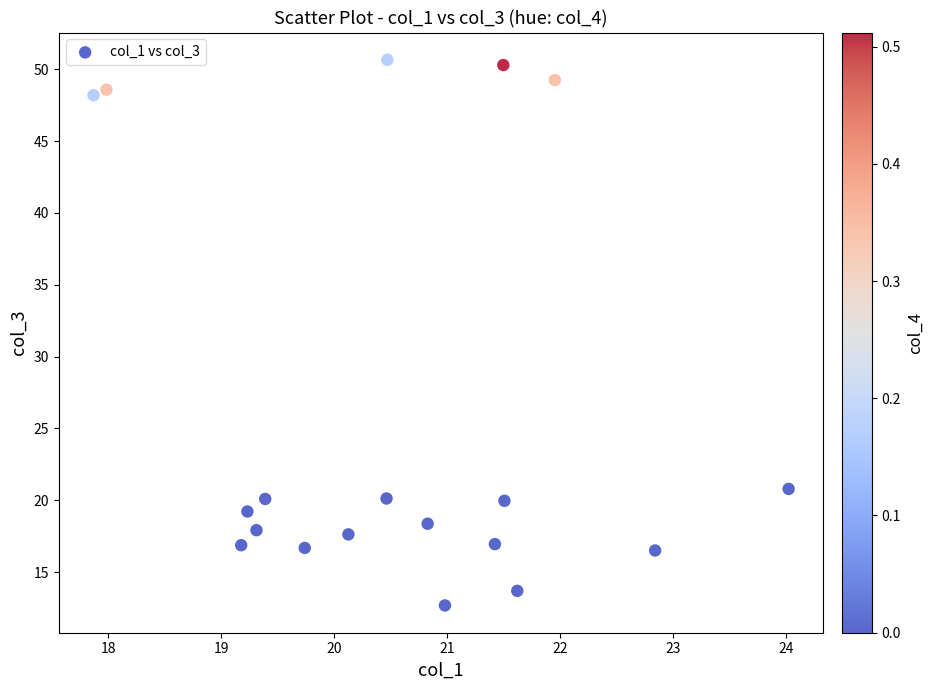

What is the range of X values (max minus min)?

6.2